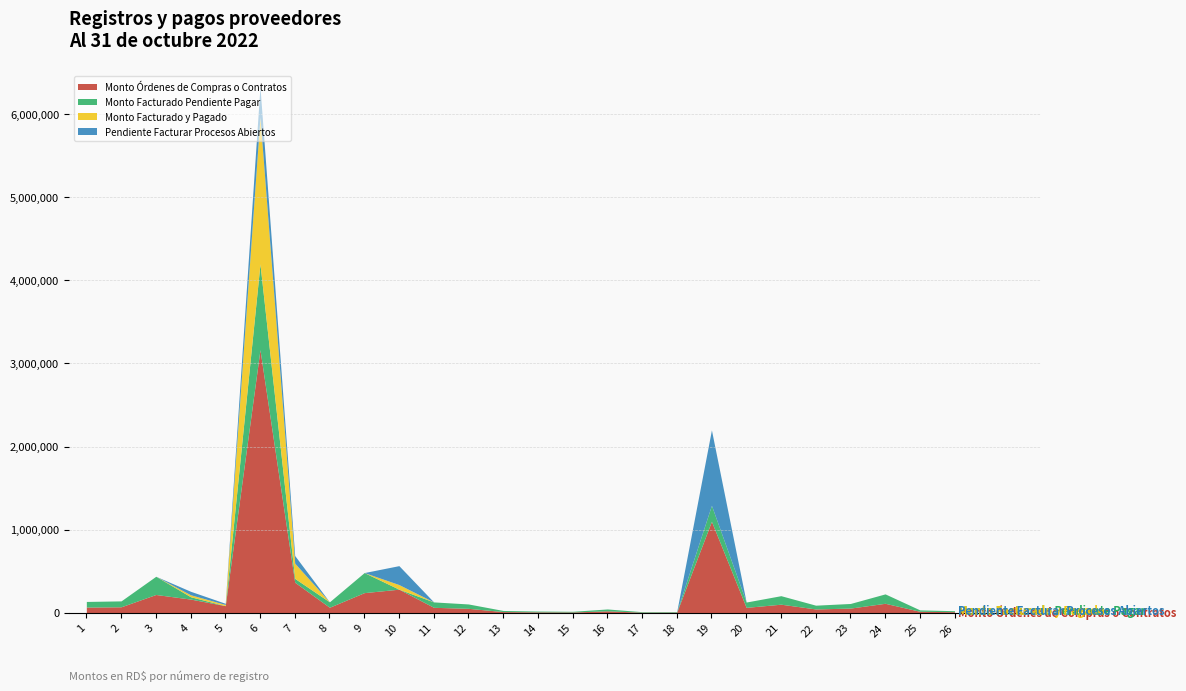

What is the maximum value shown in the chart?

3165600.0